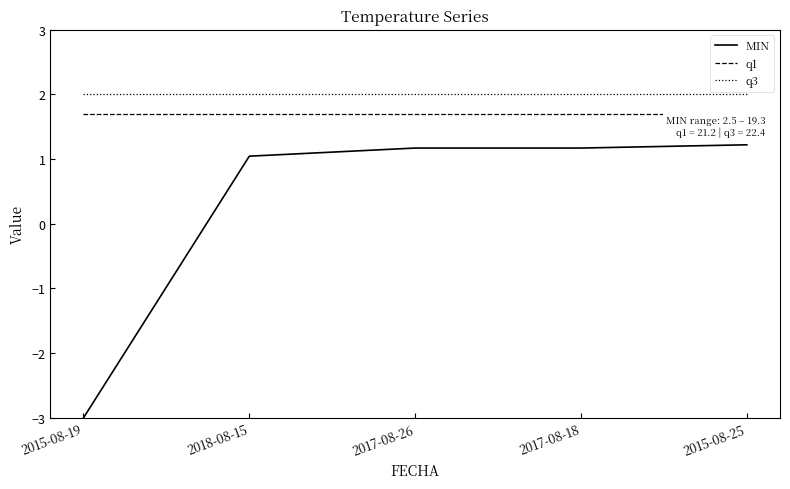

What is the difference between the highest and lowest values at 2017-08-18?

0.8